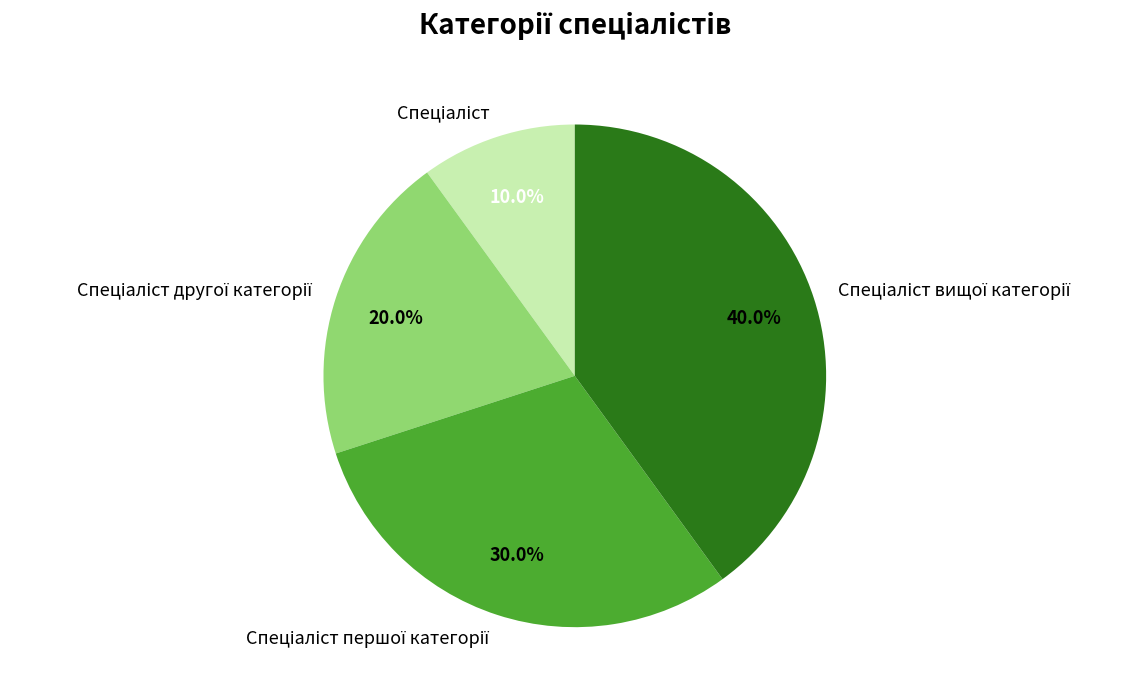

Is there any slice that represents more than half of the pie?

No